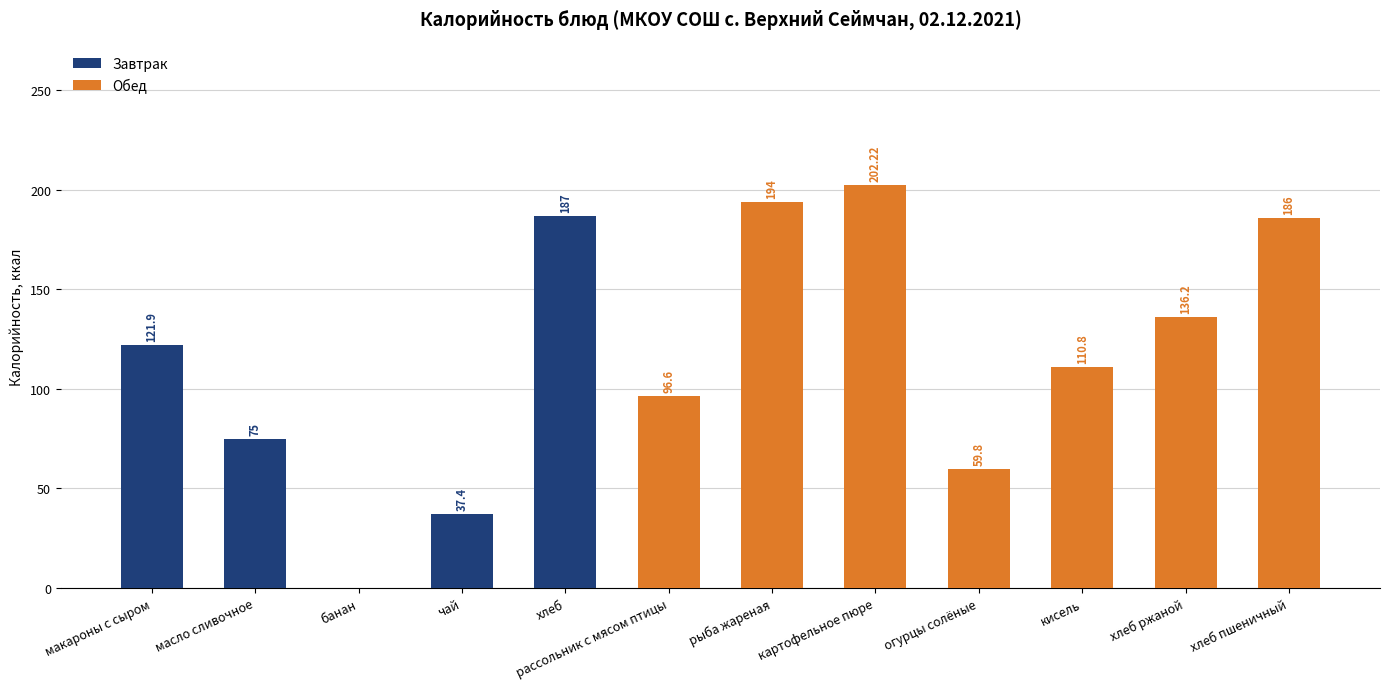

What is the difference between the values at хлеб пшеничный and огурцы солёные?

126.2